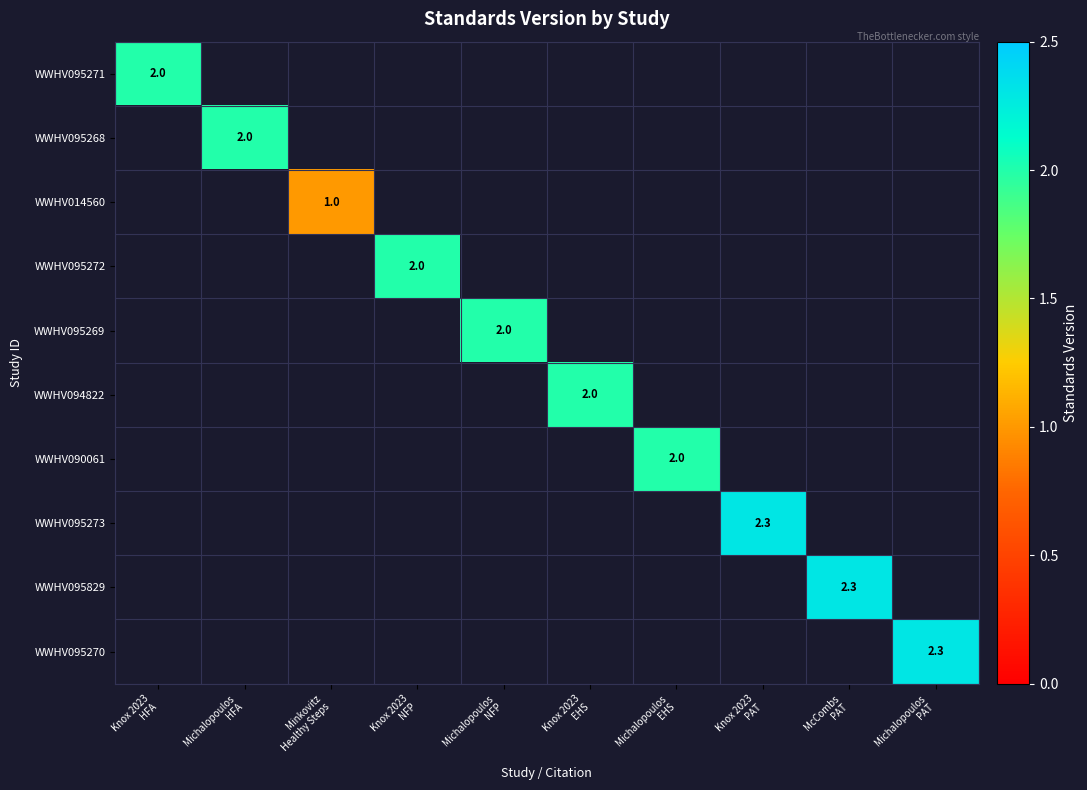

Is it true that WWHV095272 equals 0.8 at Knox 2023 NFP?

False